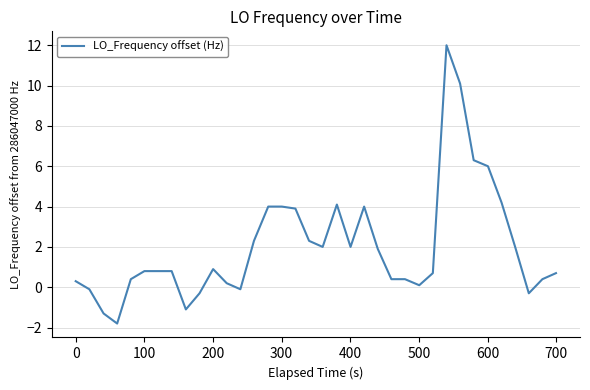

What is the average value?

2.0